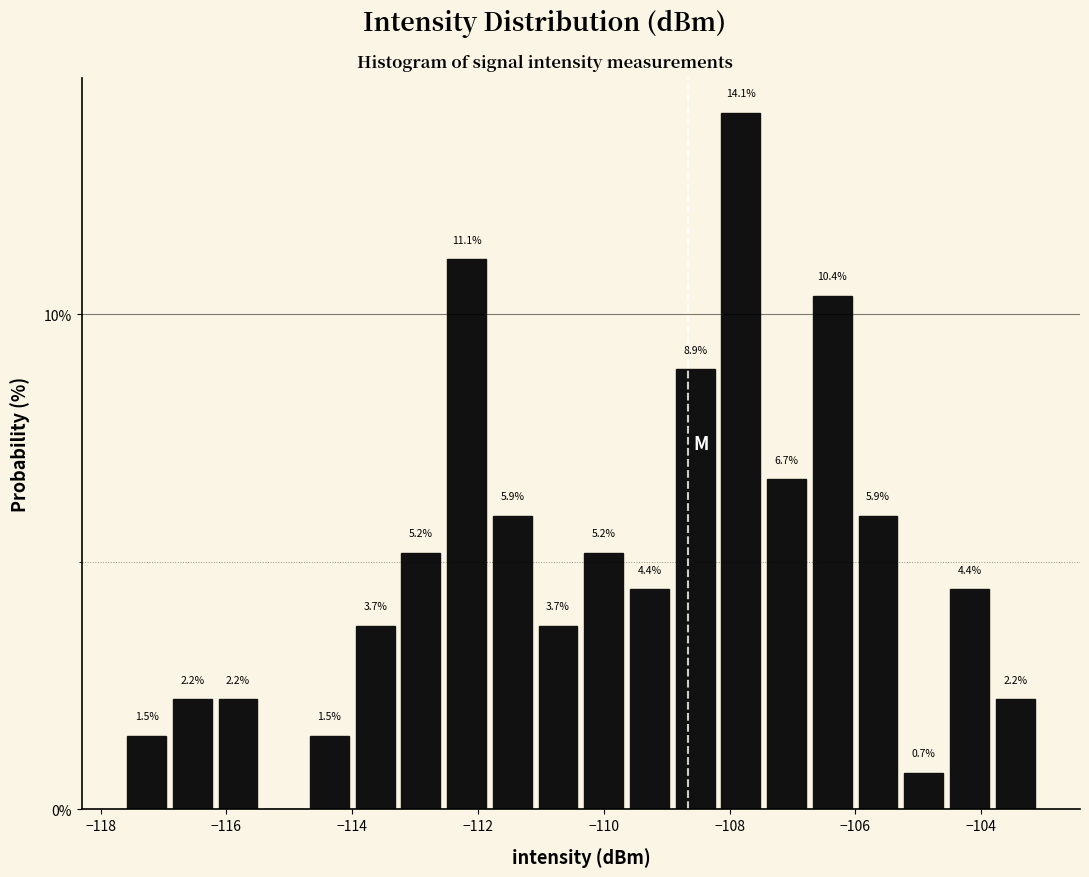

Around what value on the x-axis is the tallest bar? Give the approximate position of its centre, as read against the axis.

-107.8